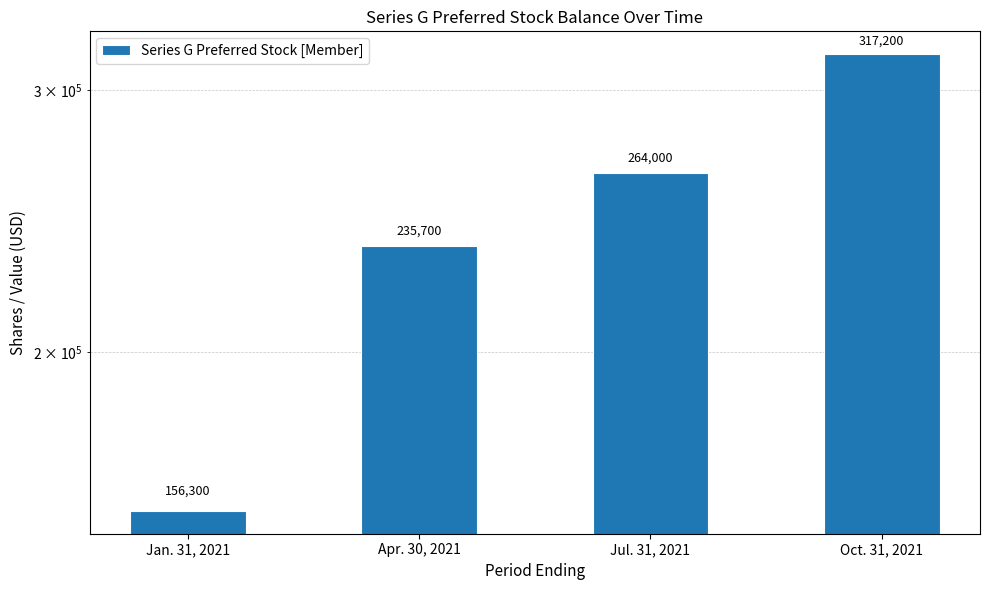

How many distinct data groups are displayed?

1